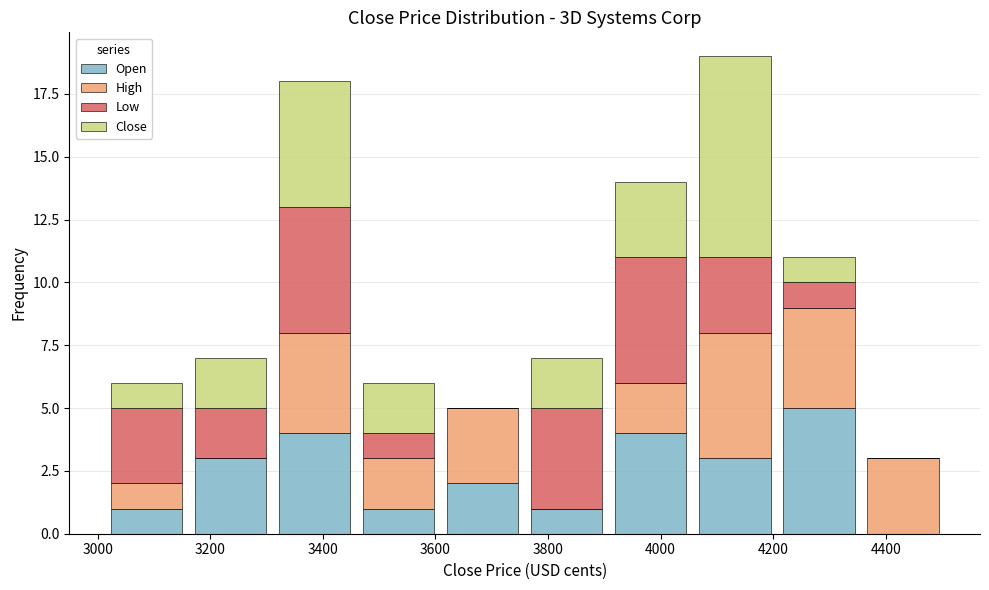

Which range on the x-axis has the tallest stacked bar (by total height)?

4060 to 4200